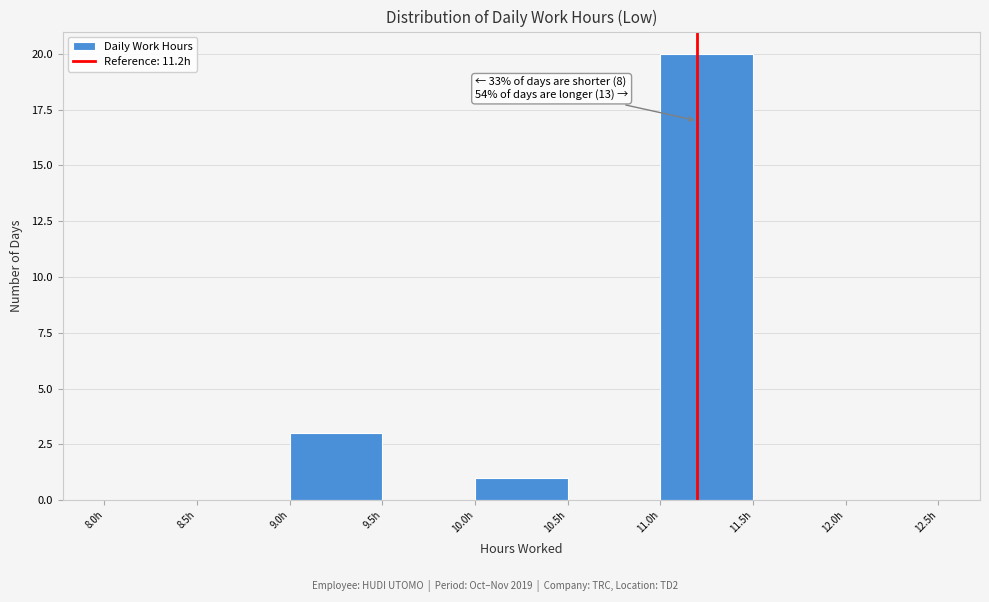

Over which range of the x-axis is the bar tallest?

11.0 to 11.5